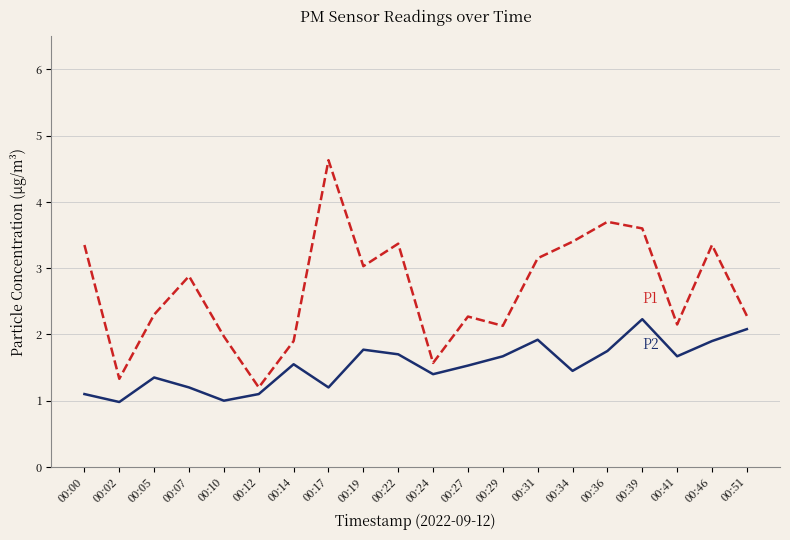

What is the maximum value shown in the chart?

4.6